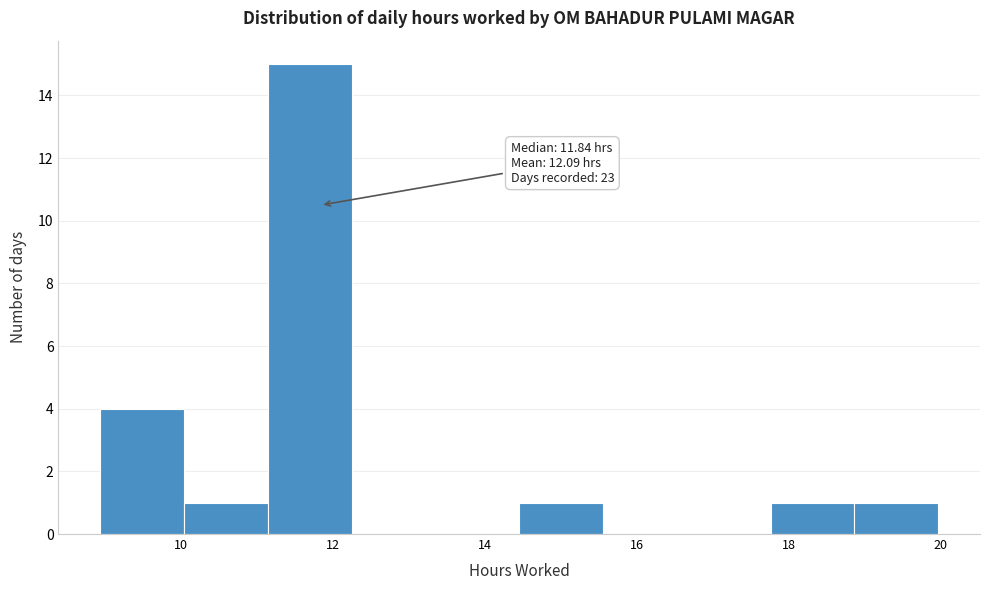

Which range on the x-axis has the tallest bar?

11.2 to 12.2